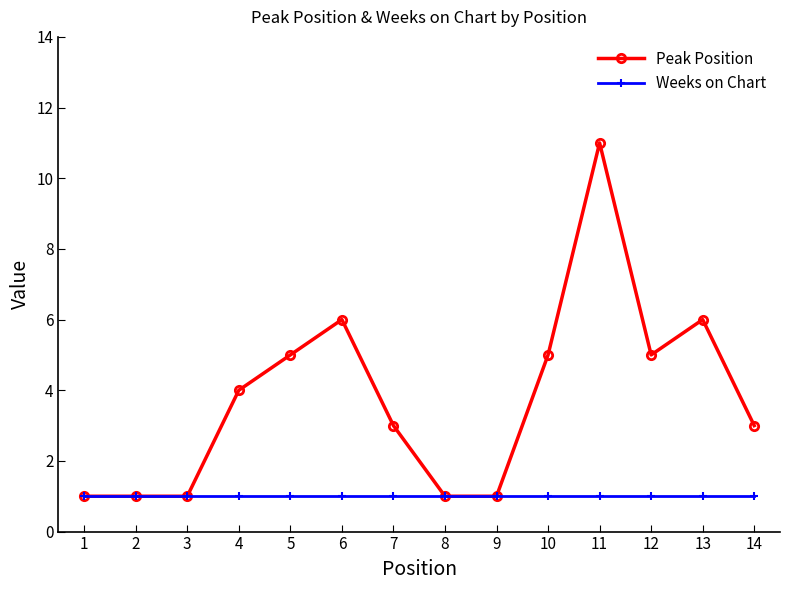

True or false: Peak Position has more than 2 points higher than both neighbors.

True